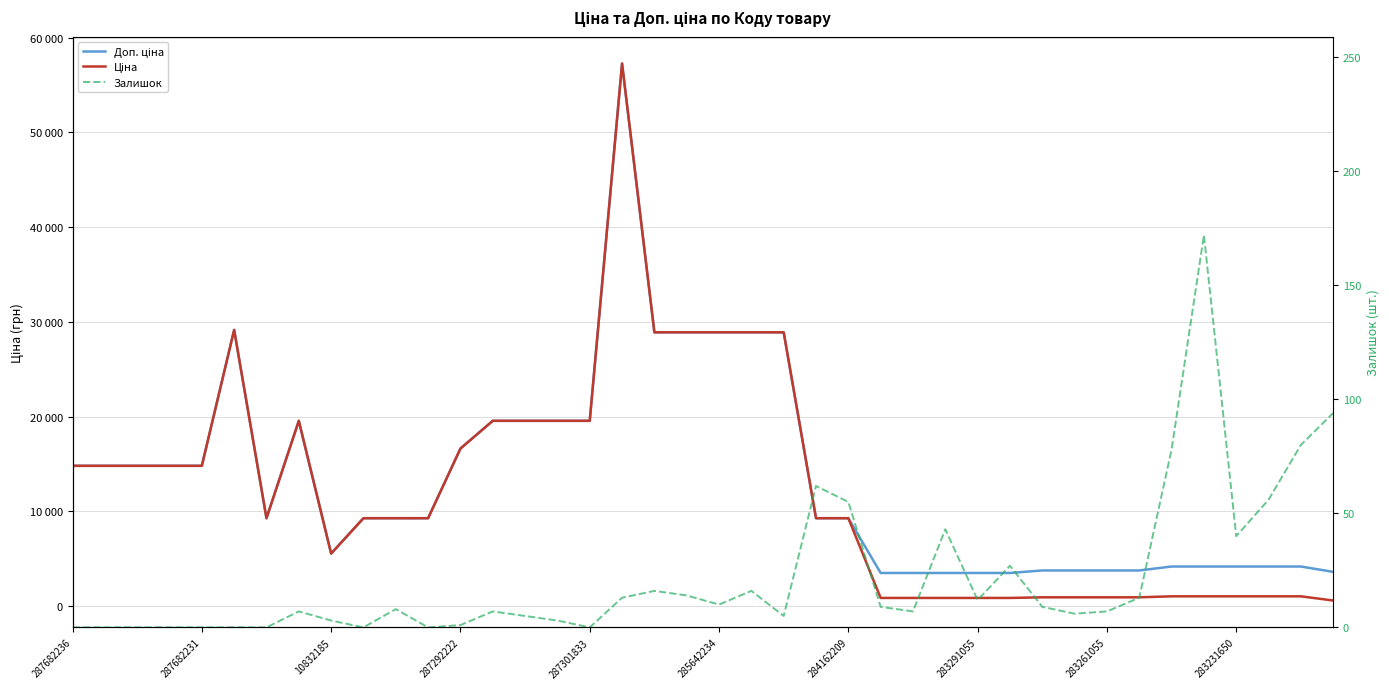

Which series has the largest total across all categories?

Доп. ціна